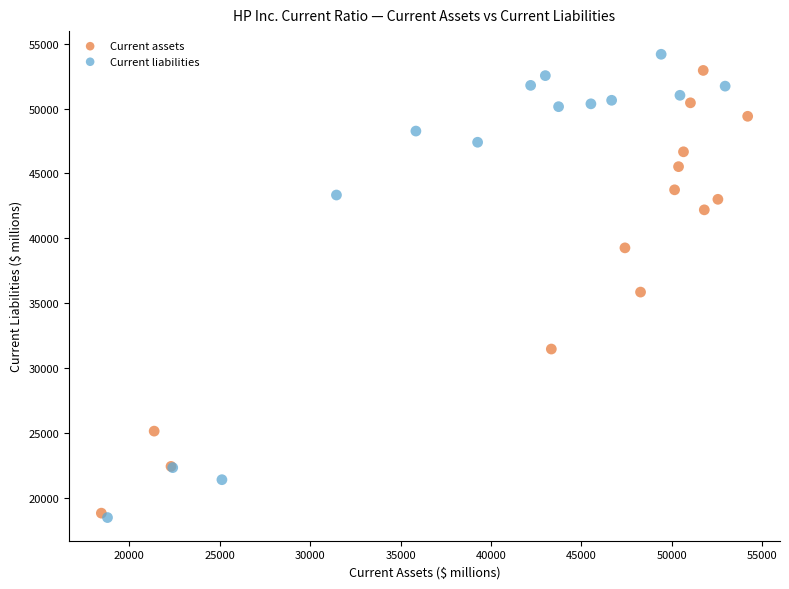

Which series has the largest Y range (max minus min)?

Current liabilities